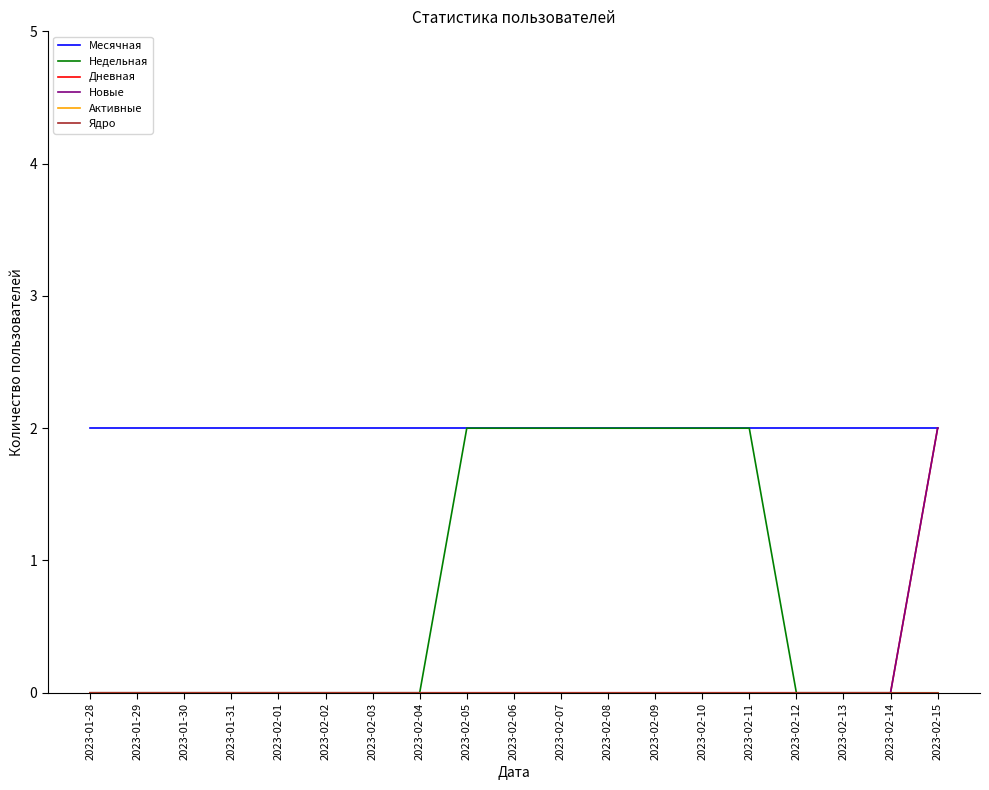

Reading right to left, extract all data points from this chart.

Месячная: 2	2	2	2	2	2	2	2	2	2	2	2	2	2	2	2	2	2	2
Недельная: 0	0	0	0	2	2	2	2	2	2	2	0	0	0	0	0	0	0	0
Дневная: 2	0	0	0	0	0	0	0	0	0	0	0	0	0	0	0	0	0	0
Новые: 2	0	0	0	0	0	0	0	0	0	0	0	0	0	0	0	0	0	0
Активные: 0	0	0	0	0	0	0	0	0	0	0	0	0	0	0	0	0	0	0
Ядро: 0	0	0	0	0	0	0	0	0	0	0	0	0	0	0	0	0	0	0